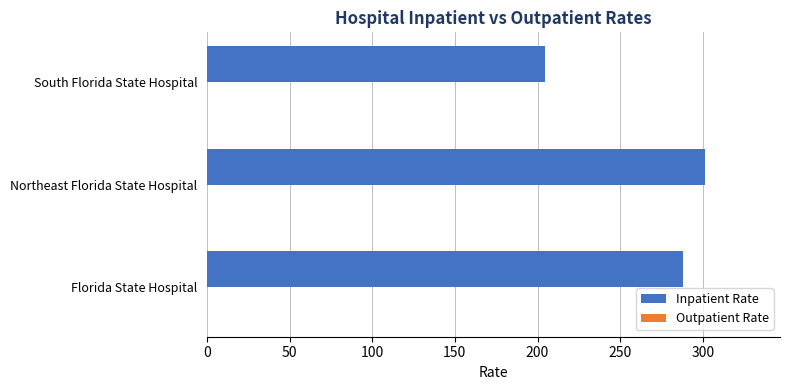

What is the sum of all values?

793.9